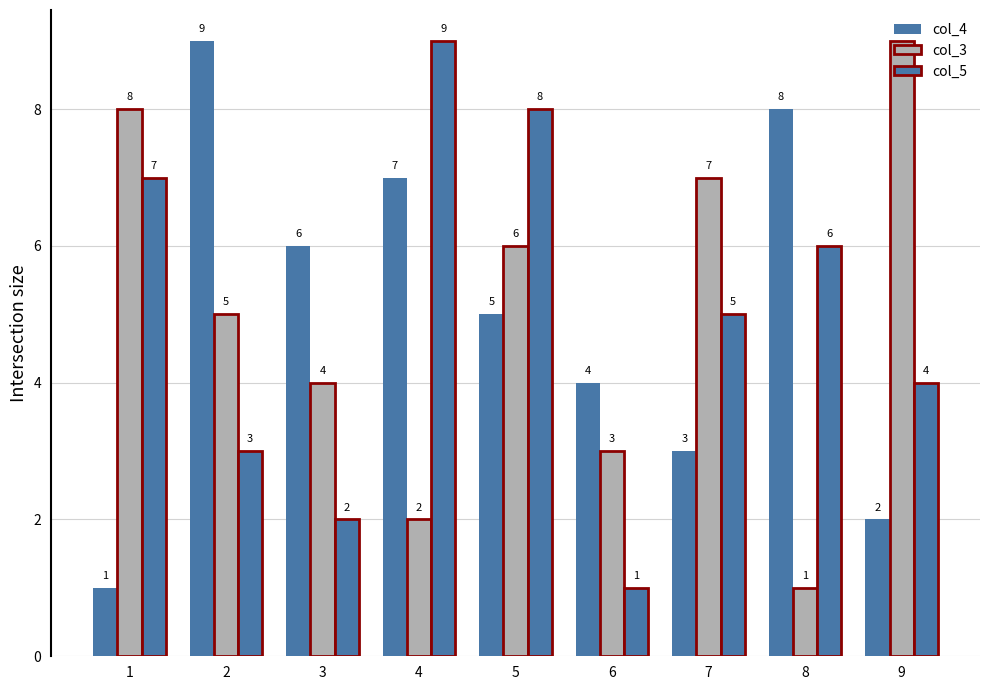

What is the difference between the highest and lowest values at 6?

3